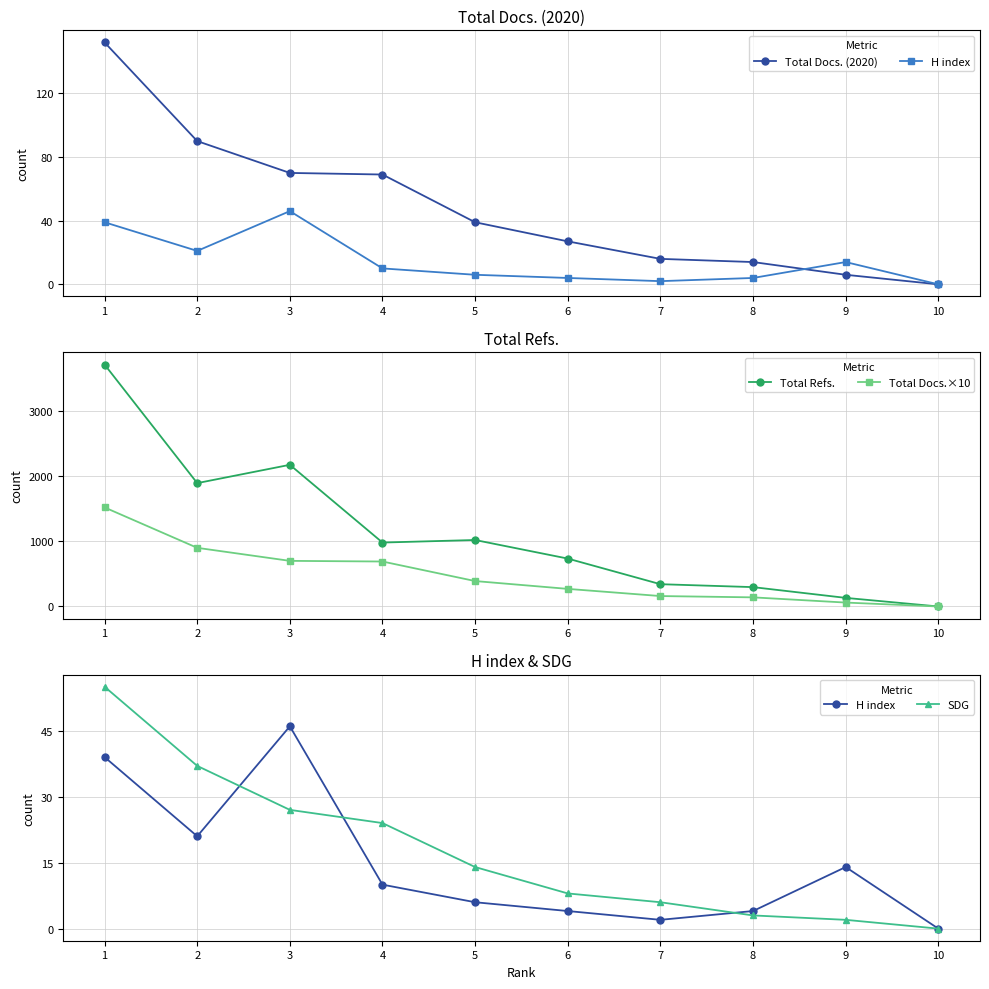

At how many categories does at least one series exceed 2331?

1